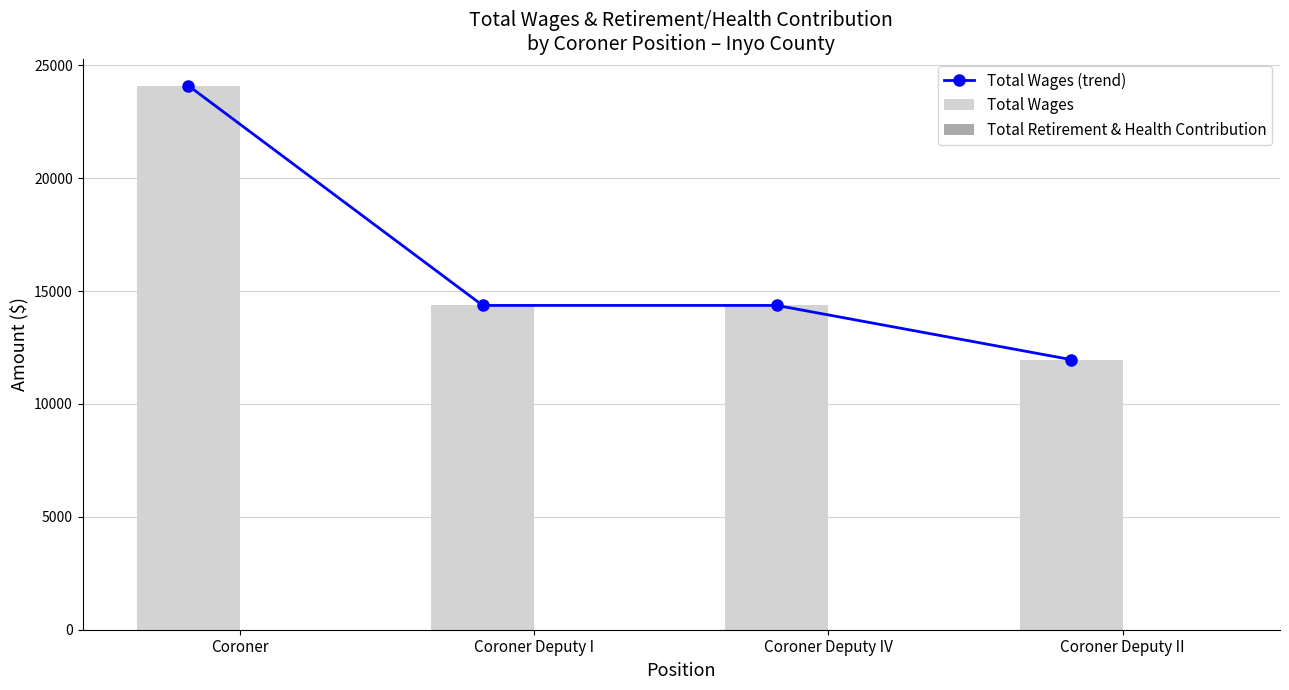

What position from the right is Coroner Deputy IV?

2